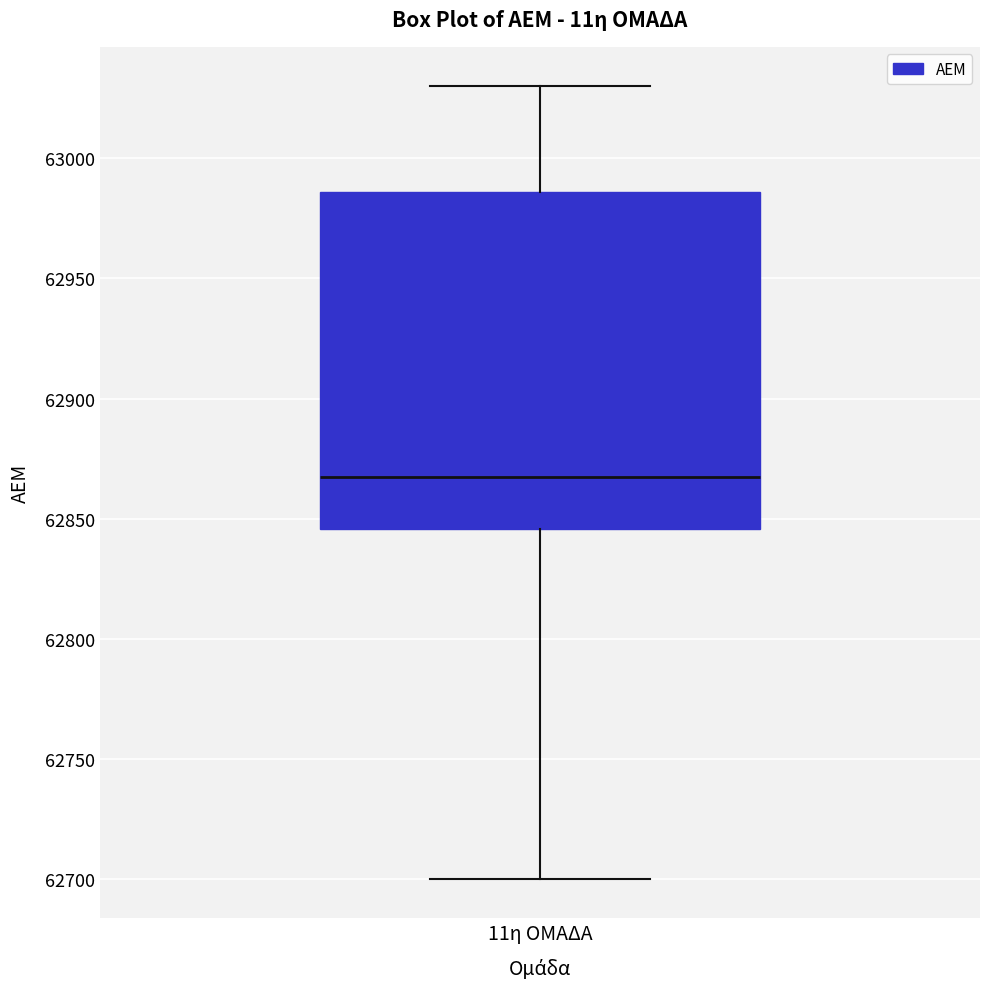

Where is the upper edge of the box for 11η ΟΜΑΔΑ on the y-axis? The values are not printed on the chart, so give them approximately, as read against the axis.

62985